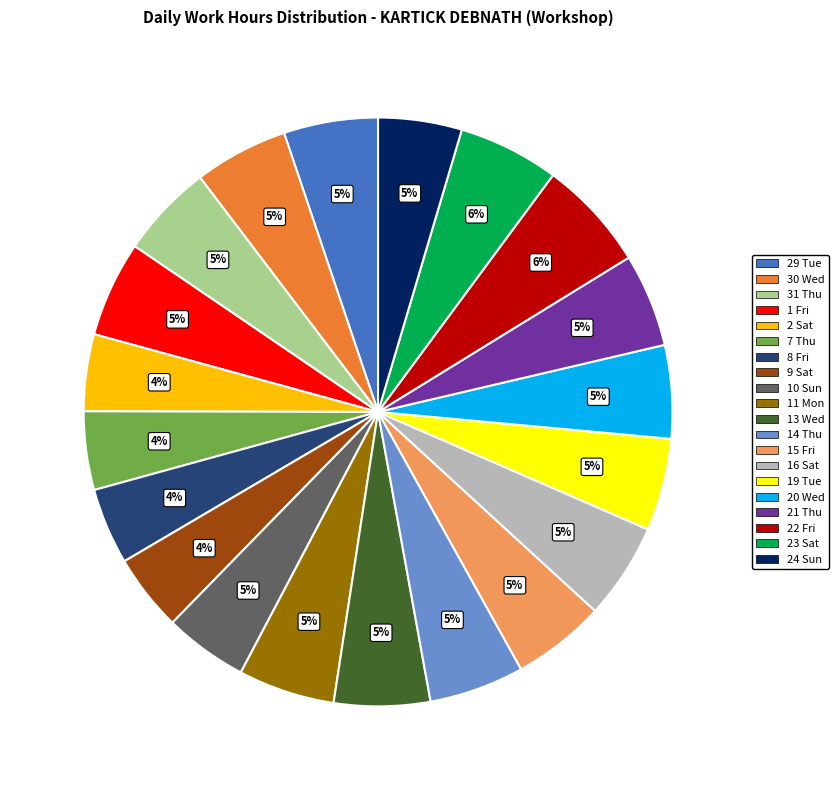

Do 2 Sat and 11 Mon together represent more than half of the pie?

No